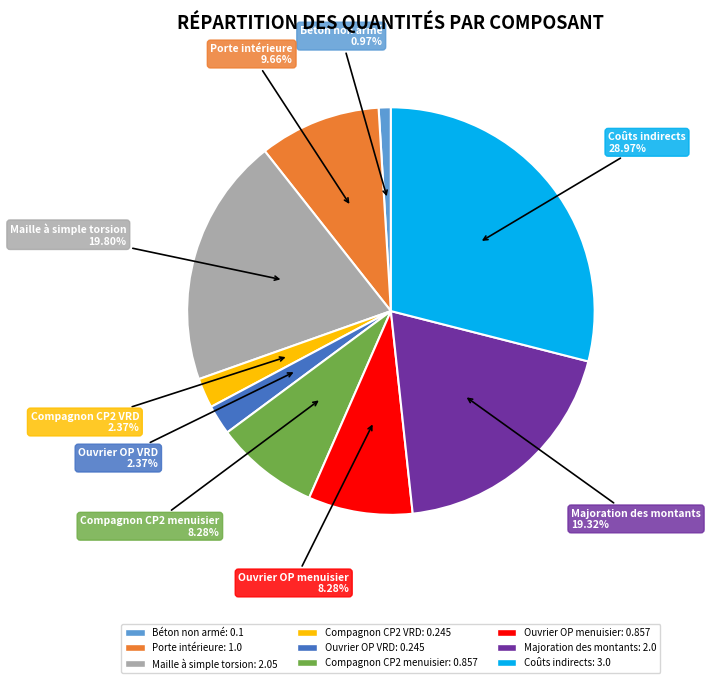

To the nearest percent, what percentage of the pie is Compagnon CP2 menuisier?

8%